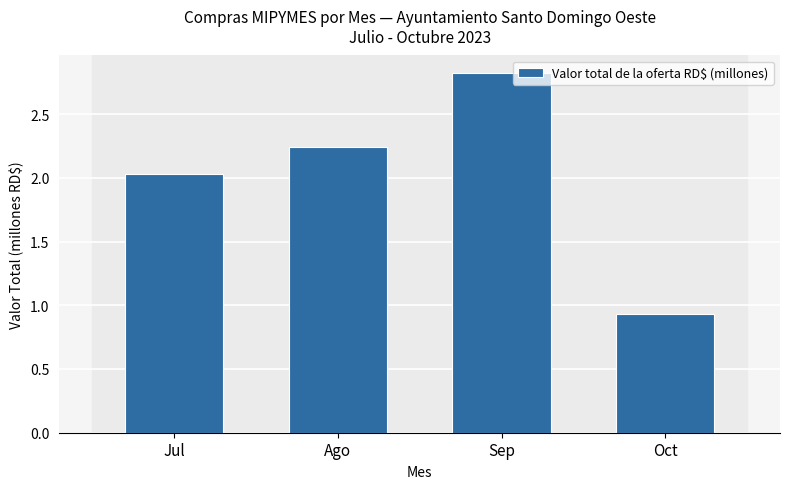

What is the difference between the values at Sep and Jul?

0.8